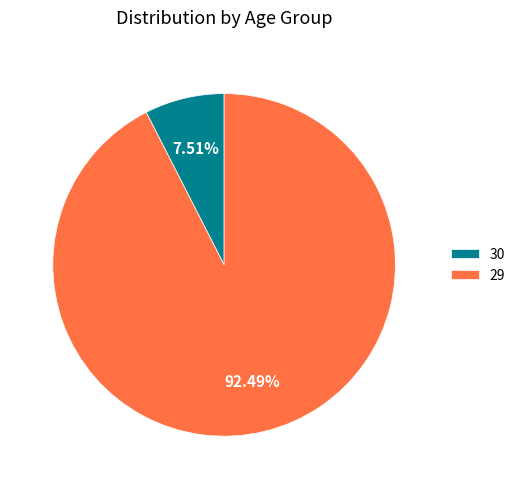

Count the number of slices in the pie.

2